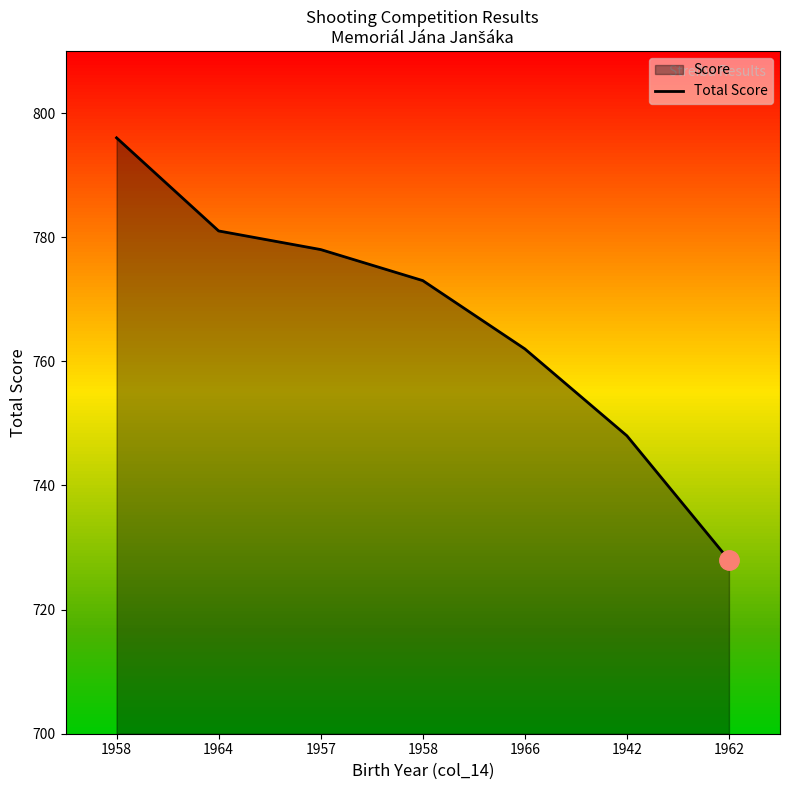

Reading left to right, list all the values displayed in this chart.

1958=796	1964=781	1957=778	1958=773	1966=762	1942=748	1962=728